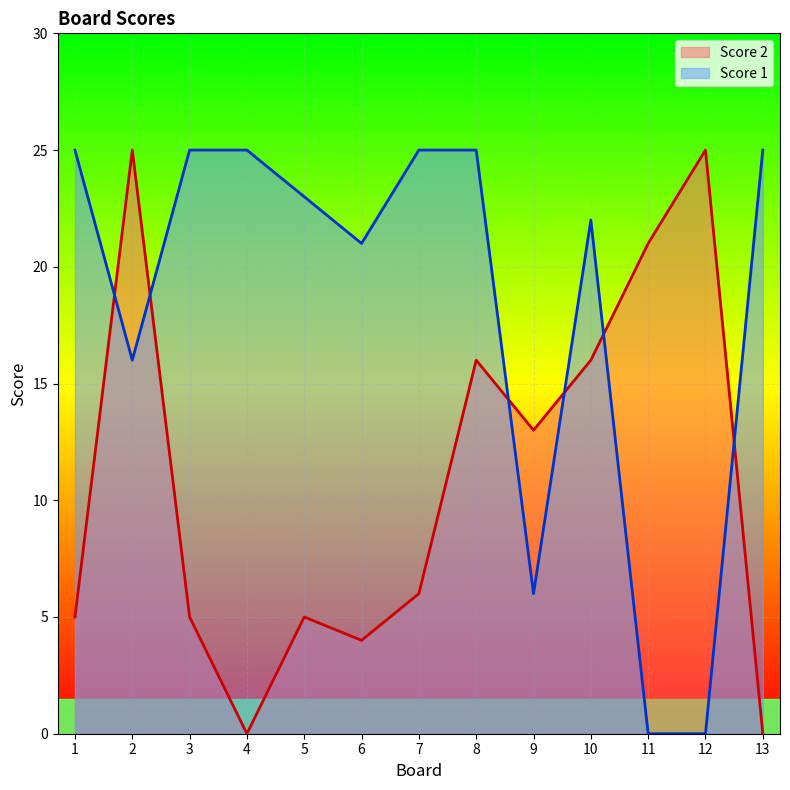

List the series in order of their peak value, highest first.

Score 1, Score 2